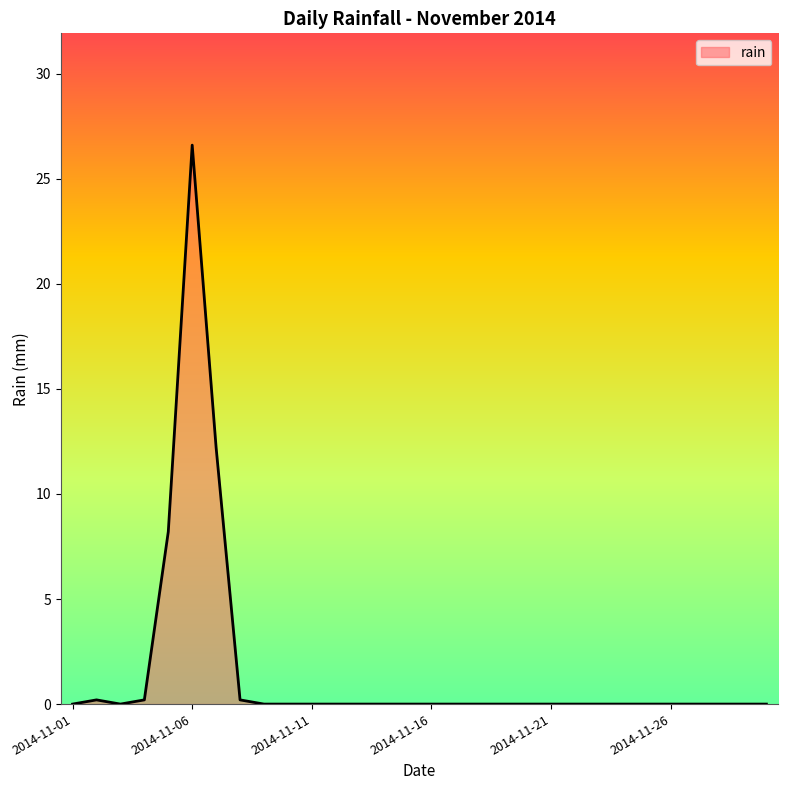

What is the difference between the maximum and minimum values?

26.6